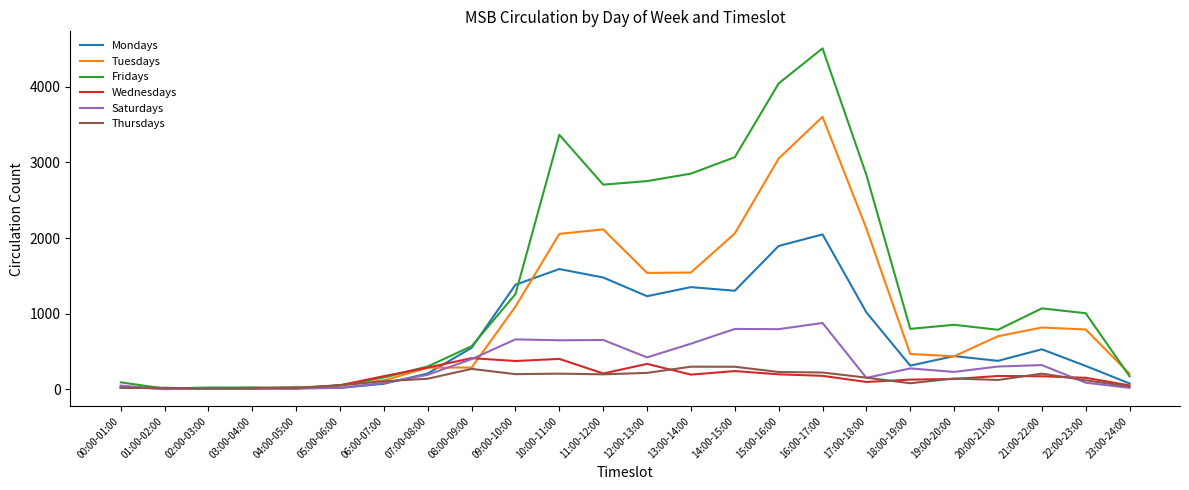

The Tuesdays series shows 18 at 03:00-04:00. True or false?

True